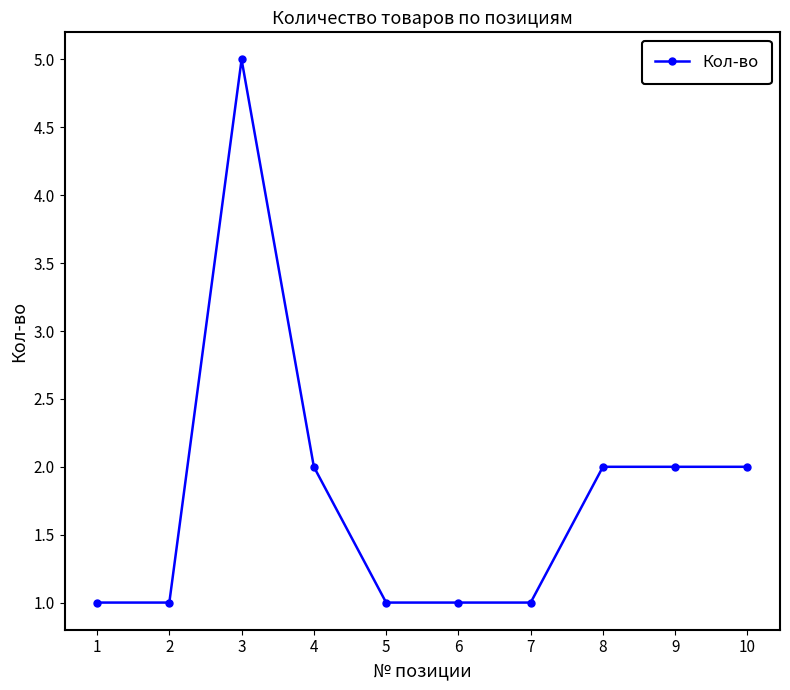

Read the value at 10.

2